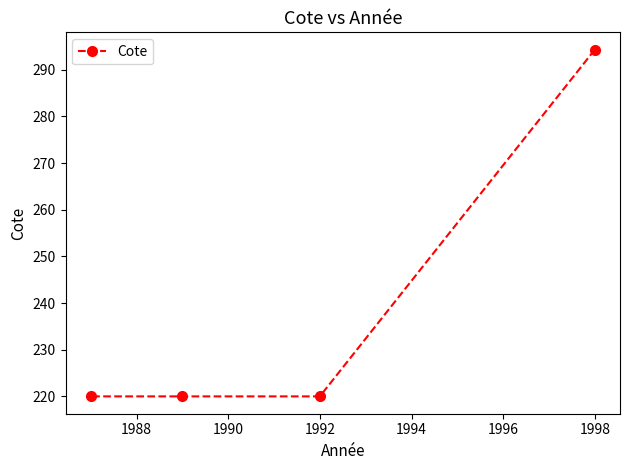

What is the greatest value displayed?

294.3